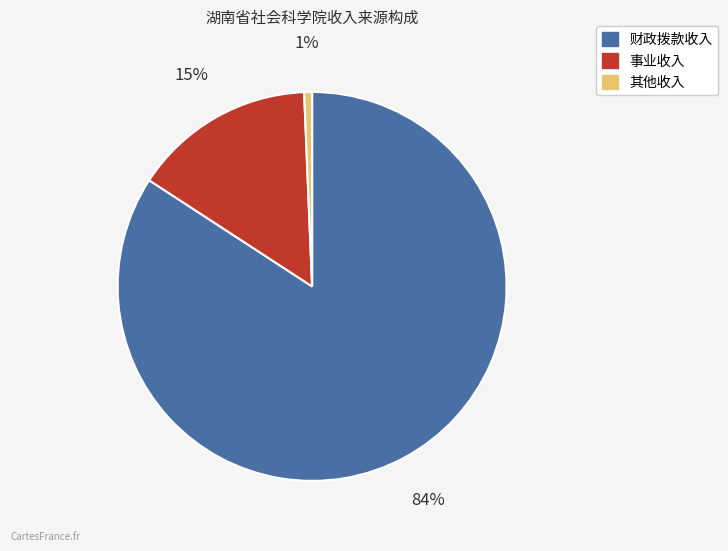

To the nearest percent, what is the average slice percentage?

33%